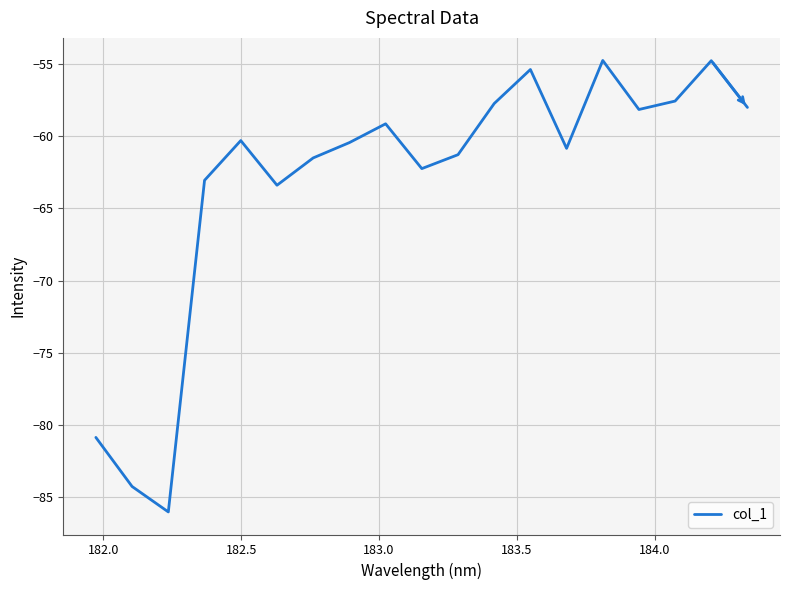

Reading left to right, transcribe all the data shown in this chart.

-80.8	-84.2	-86.0	-63.1	-60.3	-63.4	-61.5	-60.4	-59.1	-62.2	-61.3	-57.7	-55.4	-60.8	-54.8	-58.2	-57.6	-54.8	-58.0